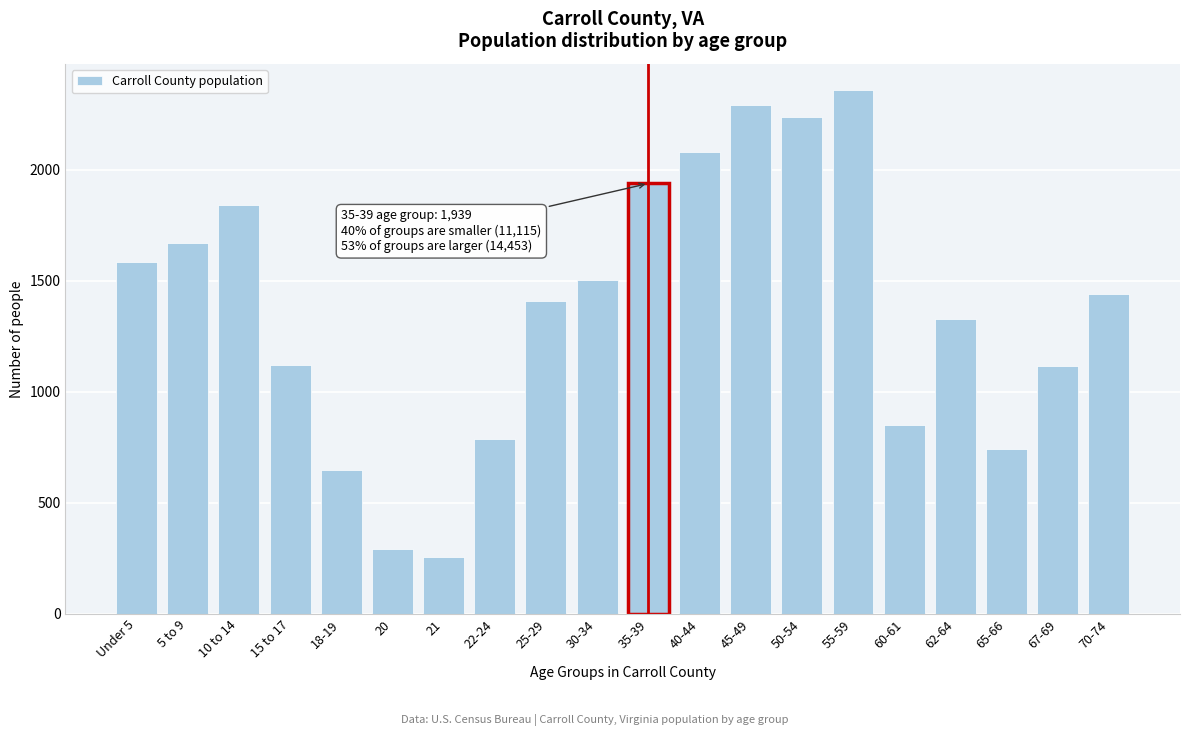

What is the label of the 1st bar from the left?

Under 5